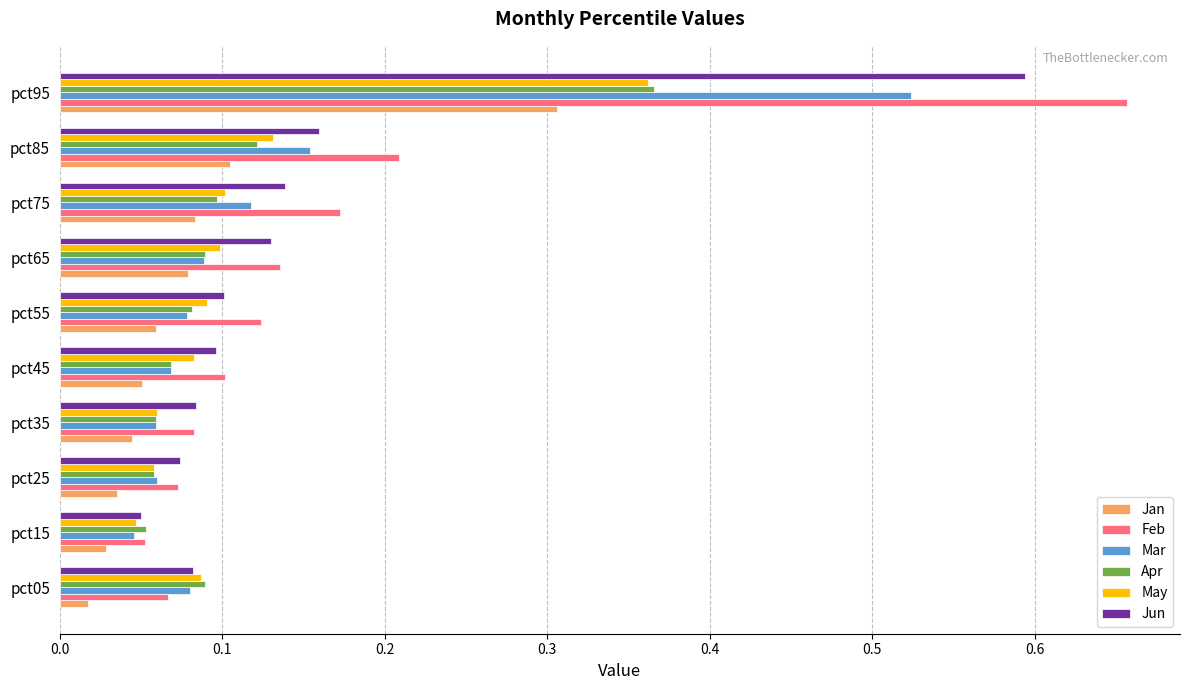

Which label corresponds to the largest value in the chart?

pct95